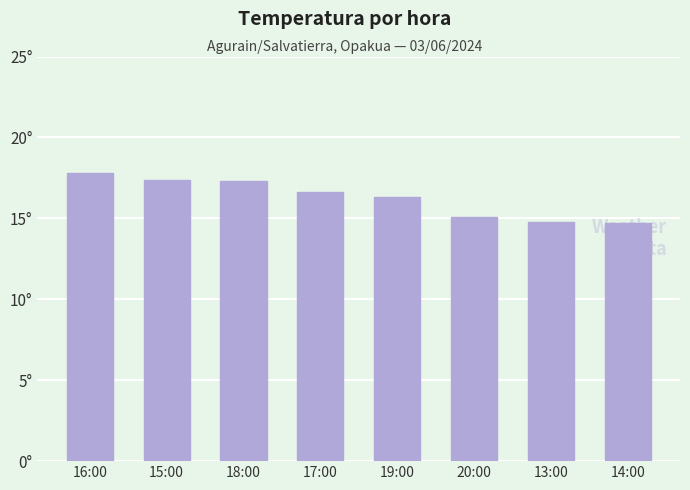

The value at 18:00 is 24.1. True or false?

False